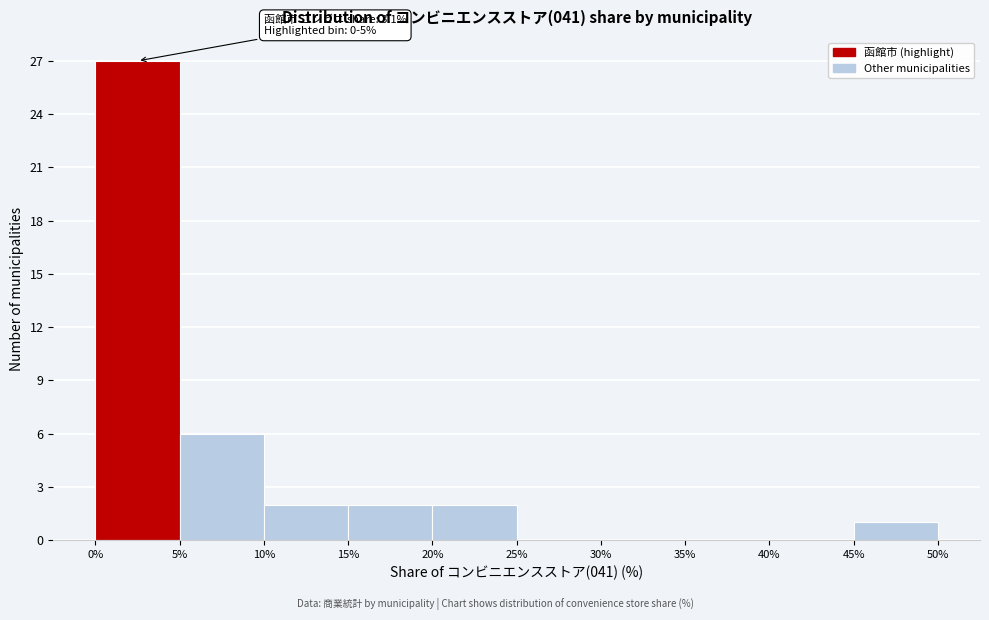

Which range on the x-axis has the tallest bar?

0% to 5%